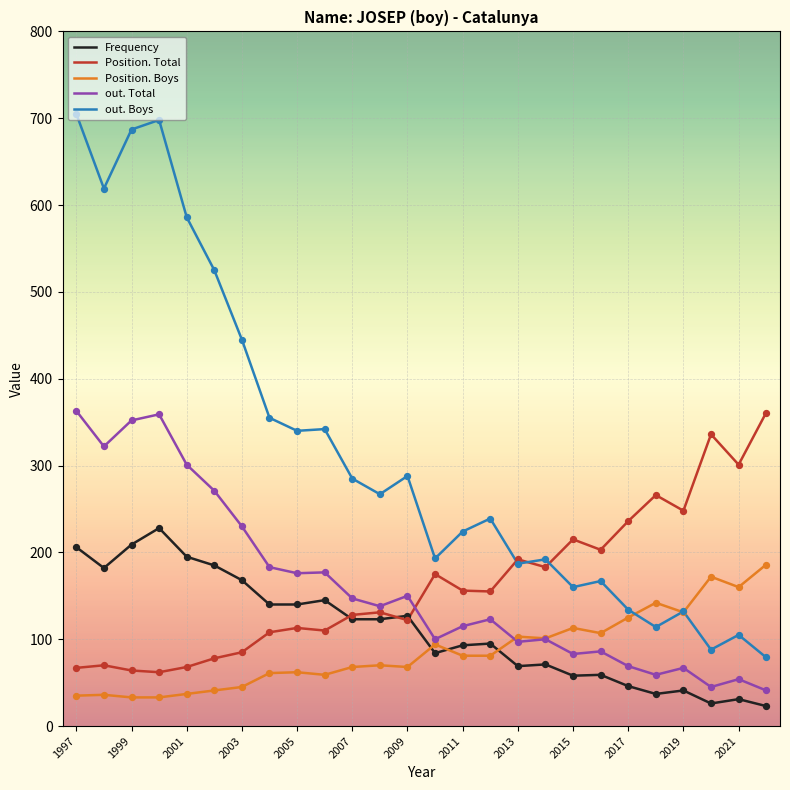

Which series has the largest total across all categories?

out. Boys